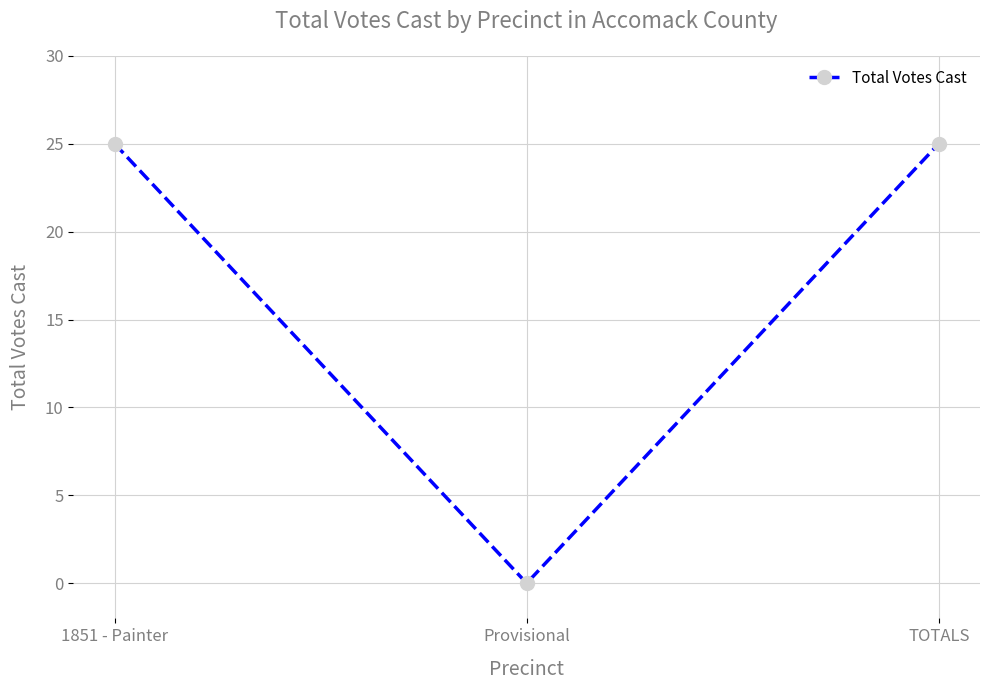

How many lines are shown in the chart?

1